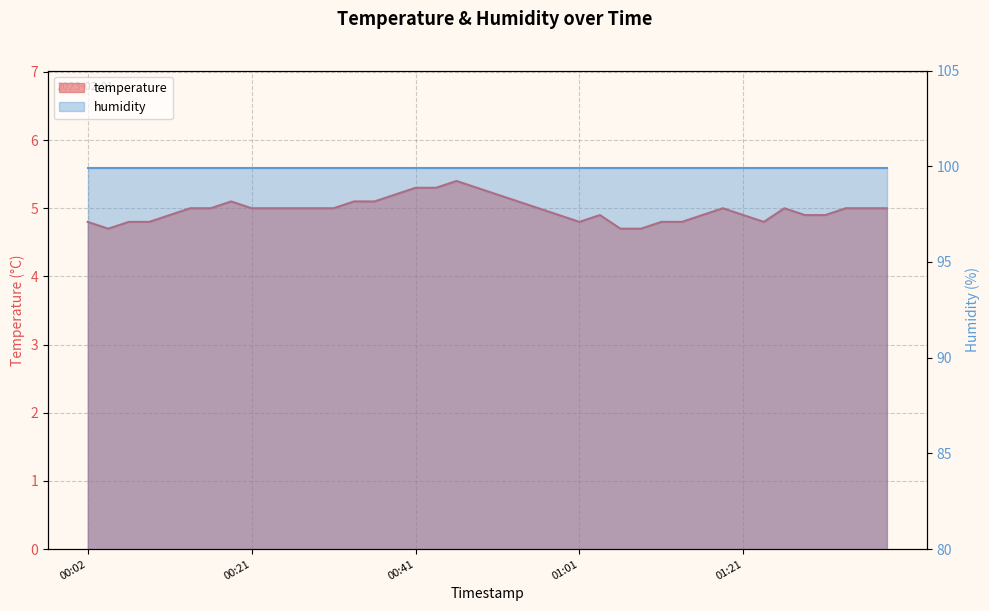

Does the chart have visible grid lines?

Yes